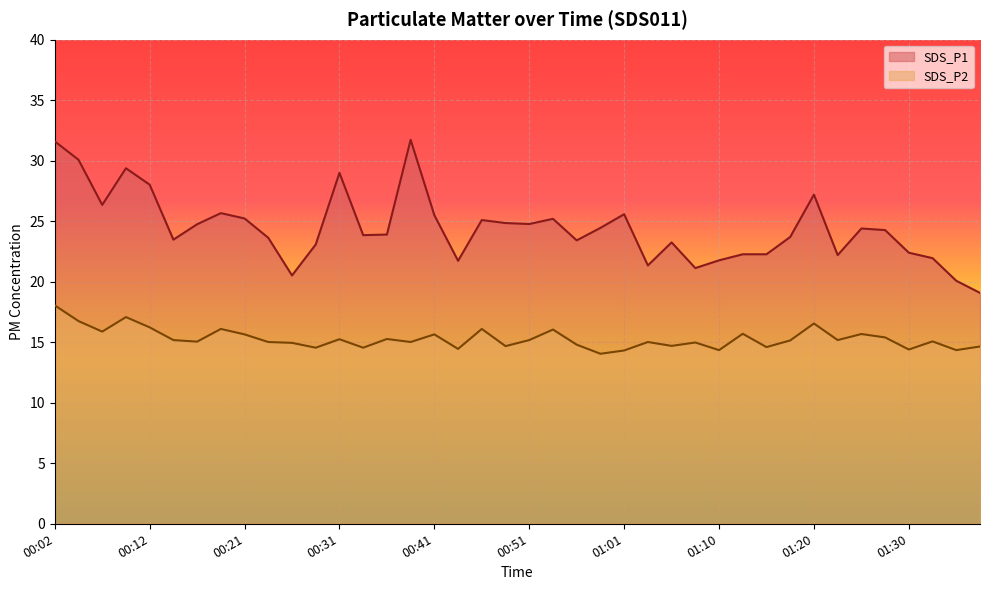

The SDS_P2 series shows 26.8 at 00:31. True or false?

False